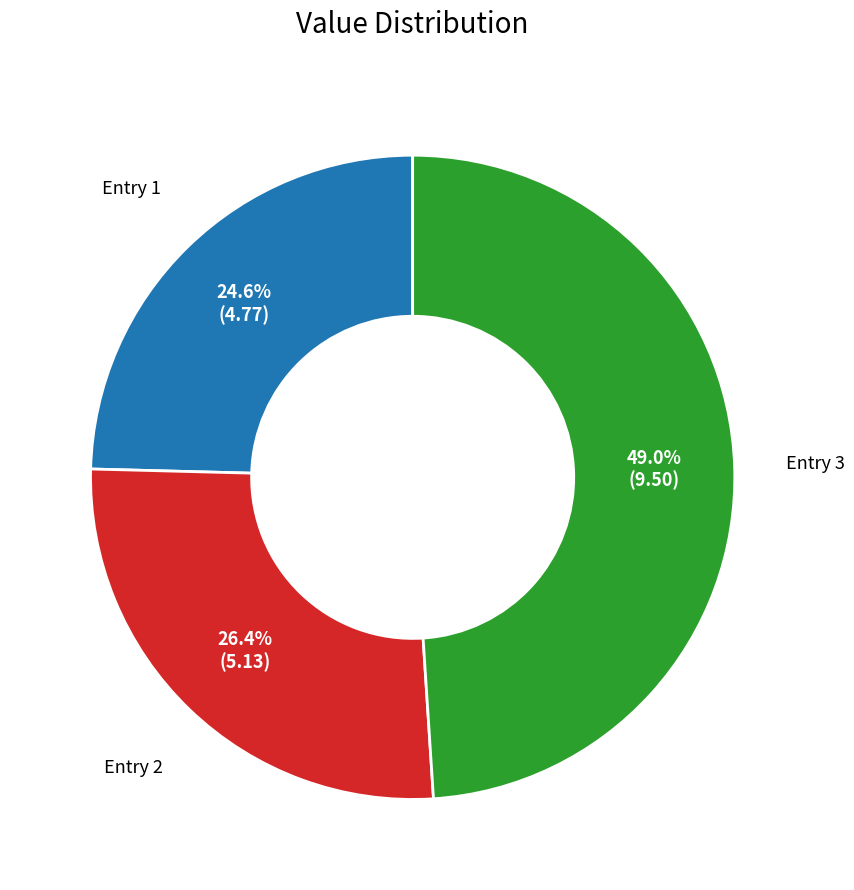

Which slice is the largest?

Entry 3